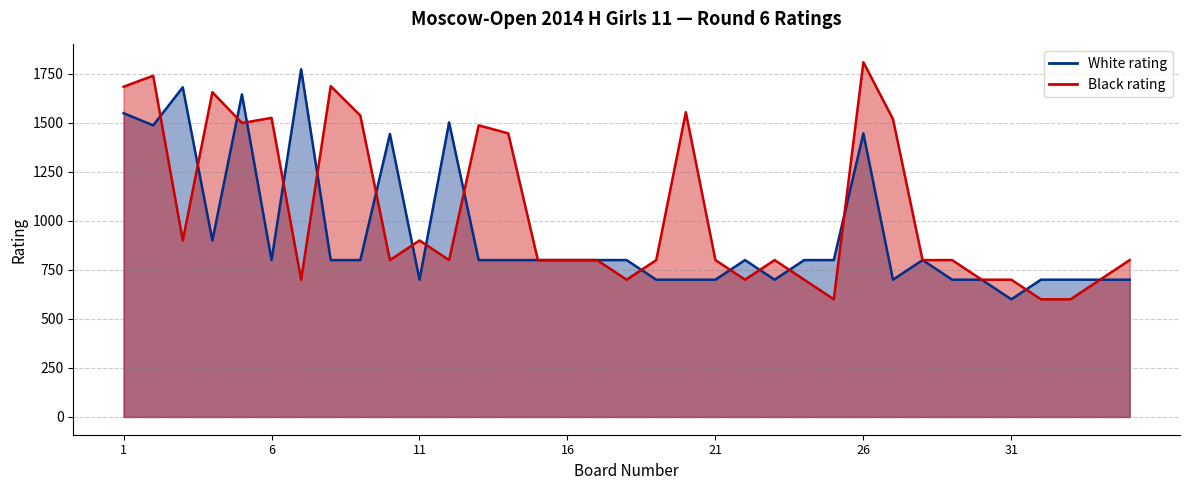

Reading left to right, what are all the values shown in this chart?

White rating: 1549	1487	1681	900	1645	800	1773	800	800	1443	700	1502	800	800	800	800	800	800	700	700	700	800	700	800	800	1446	700	800	700	700	600	700	700	700	700
Black rating: 1684	1740	900	1656	1499	1525	700	1687	1537	800	900	800	1487	1446	800	800	800	700	800	1554	800	700	800	700	600	1809	1519	800	800	700	700	600	600	700	800